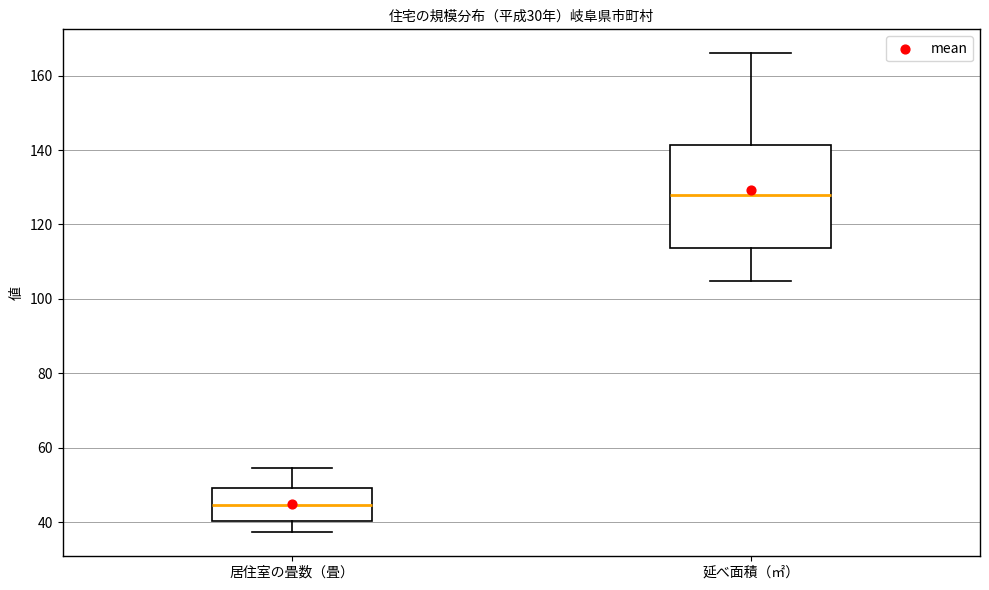

Reading left to right, read every box against the y-axis: the position of its median line, the range the box covers, and the ends of its whiskers. The values are not printed on the chart, so give them approximately, as read against the axis.

居住室の畳数（畳）: median 44, box 40 to 50, whiskers 38 to 54
延べ面積（㎡）: median 128, box 114 to 142, whiskers 104 to 166